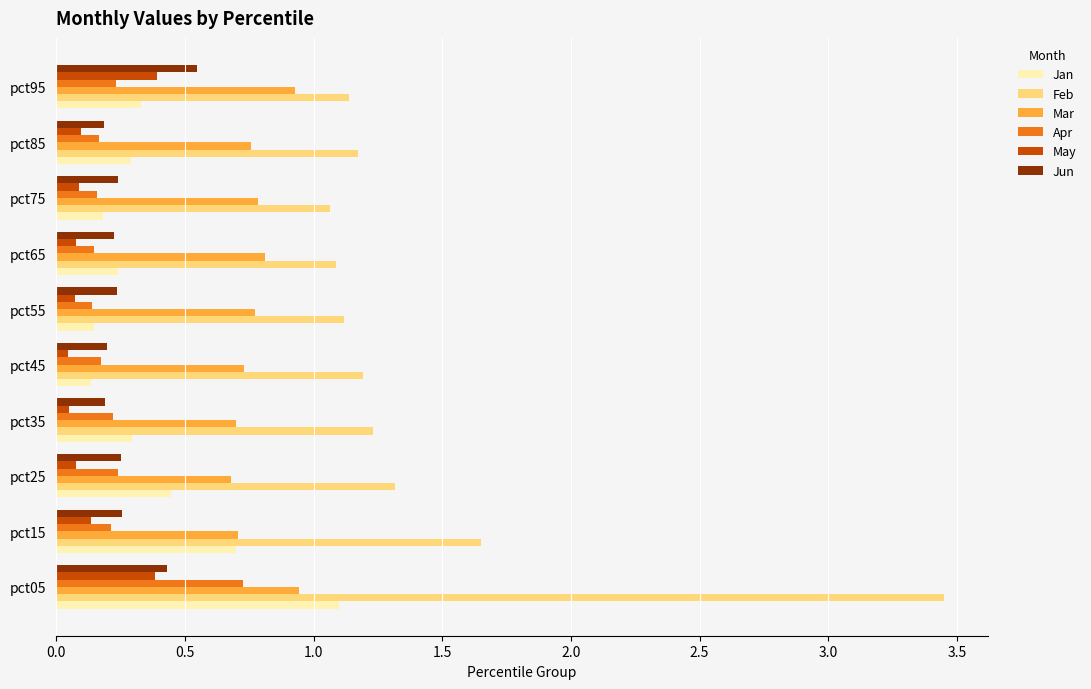

Rank the series by their maximum value, from highest to lowest.

Feb, Jan, Mar, Apr, Jun, May